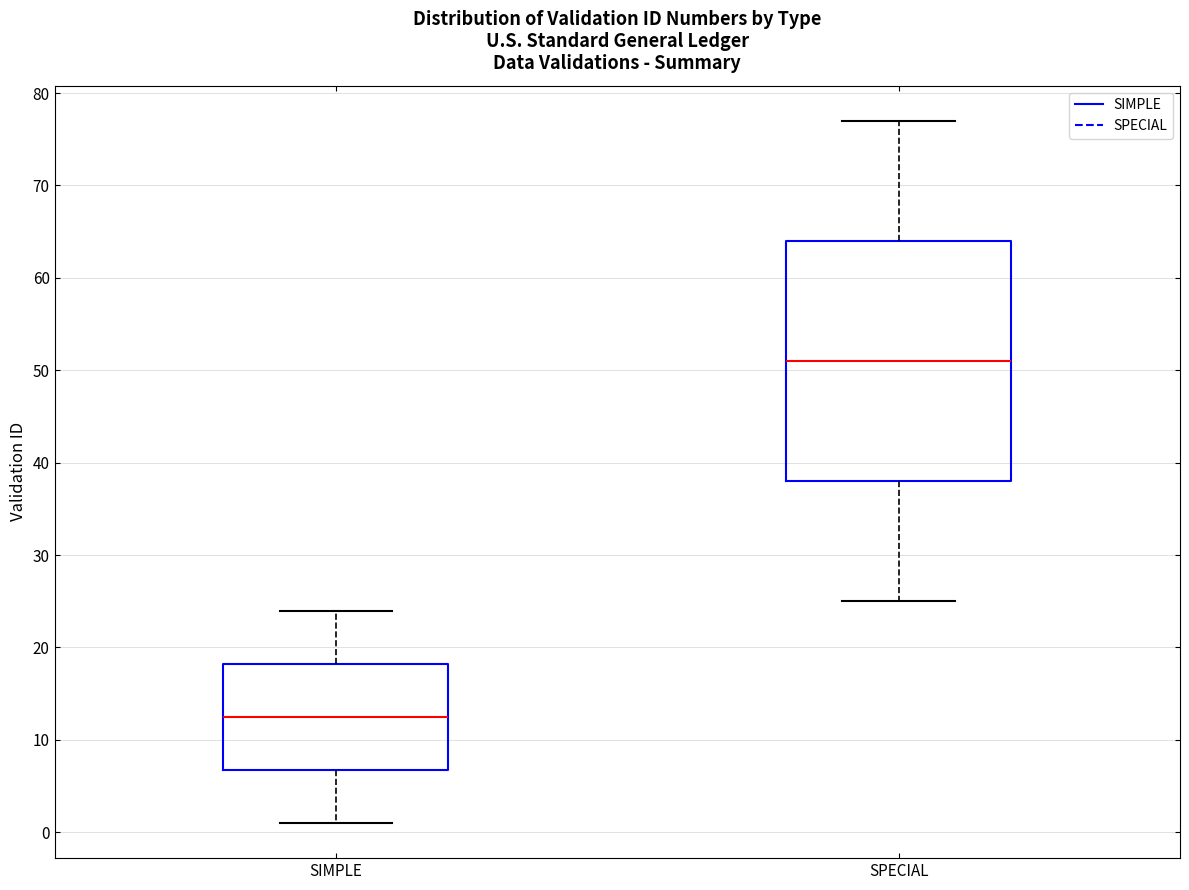

Where does the median line of the box for SPECIAL sit on the y-axis? The values are not printed on the chart, so give them approximately, as read against the axis.

51